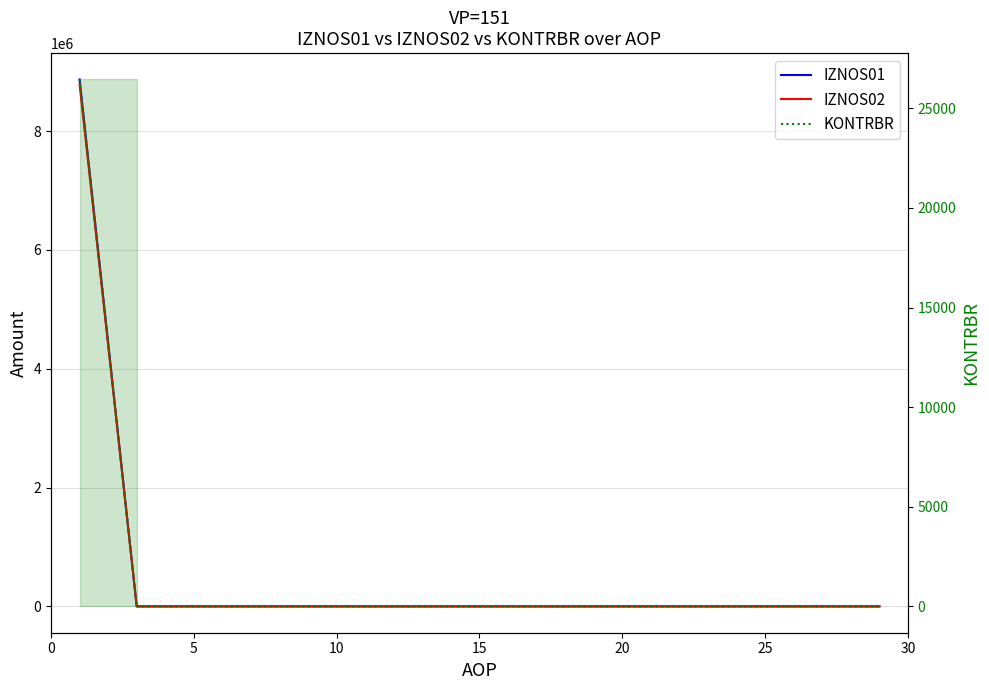

True or false: IZNOS02 and IZNOS01 intersect in this chart.

False